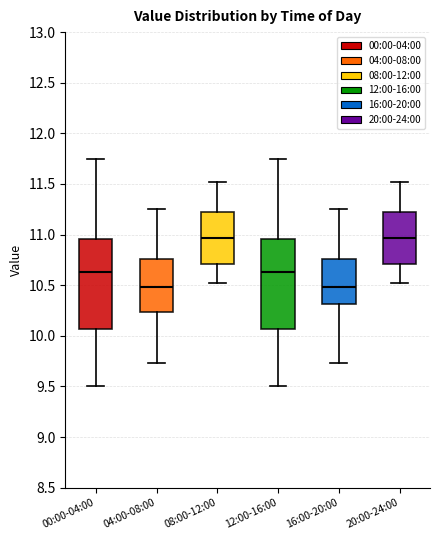

Reading left to right, transcribe this box plot: for each box, give where its median line is, the range the box spans, and where its two whiskers end, as read against the y-axis. The values are not printed on the chart, so give them approximately, as read against the axis.

00:00-04:00: median 10.65, box 10.05 to 10.95, whiskers 9.50 to 11.75
04:00-08:00: median 10.50, box 10.25 to 10.75, whiskers 9.75 to 11.25
08:00-12:00: median 10.95, box 10.70 to 11.25, whiskers 10.50 to 11.50
12:00-16:00: median 10.65, box 10.05 to 10.95, whiskers 9.50 to 11.75
16:00-20:00: median 10.50, box 10.30 to 10.75, whiskers 9.75 to 11.25
20:00-24:00: median 10.95, box 10.70 to 11.25, whiskers 10.50 to 11.50